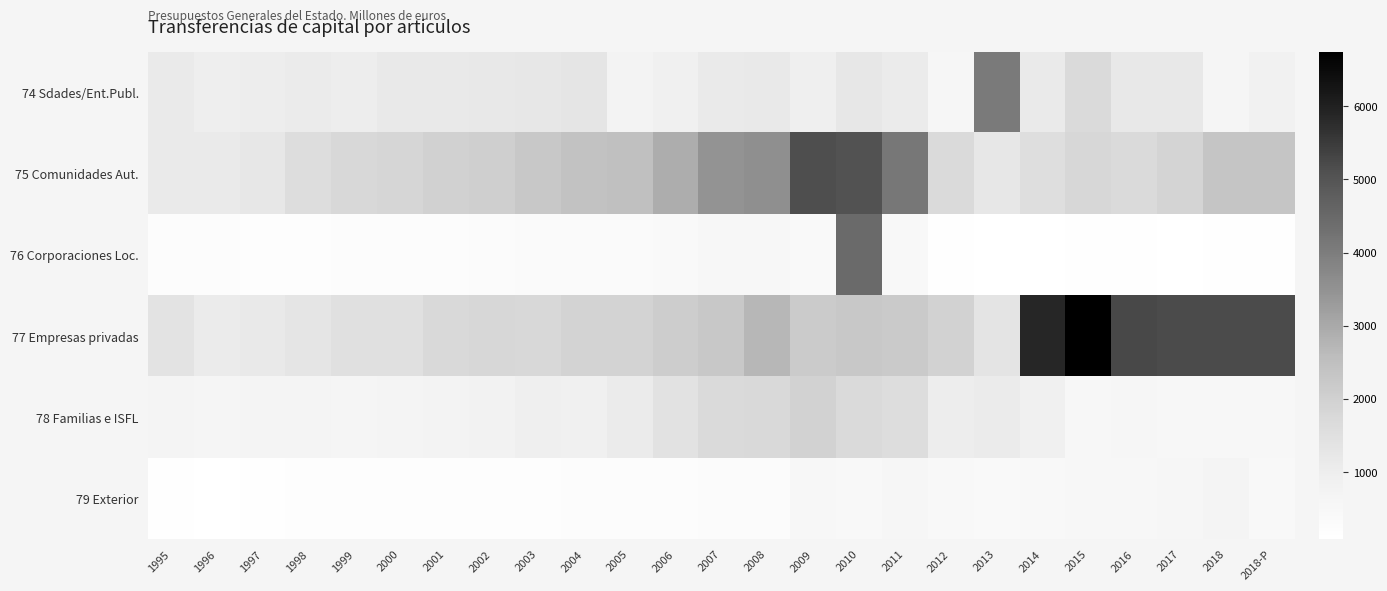

Which series has the largest total across all categories?

77 Empresas privadas